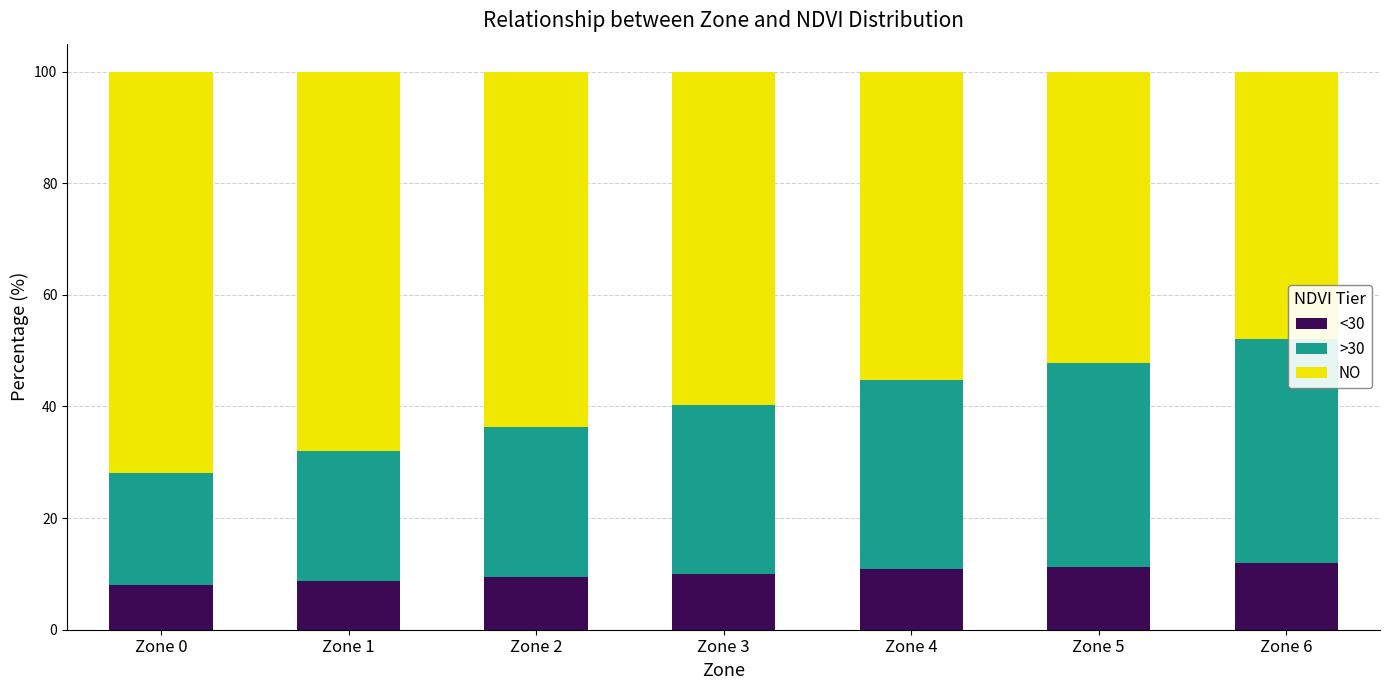

What is the maximum value for <30?

12.0